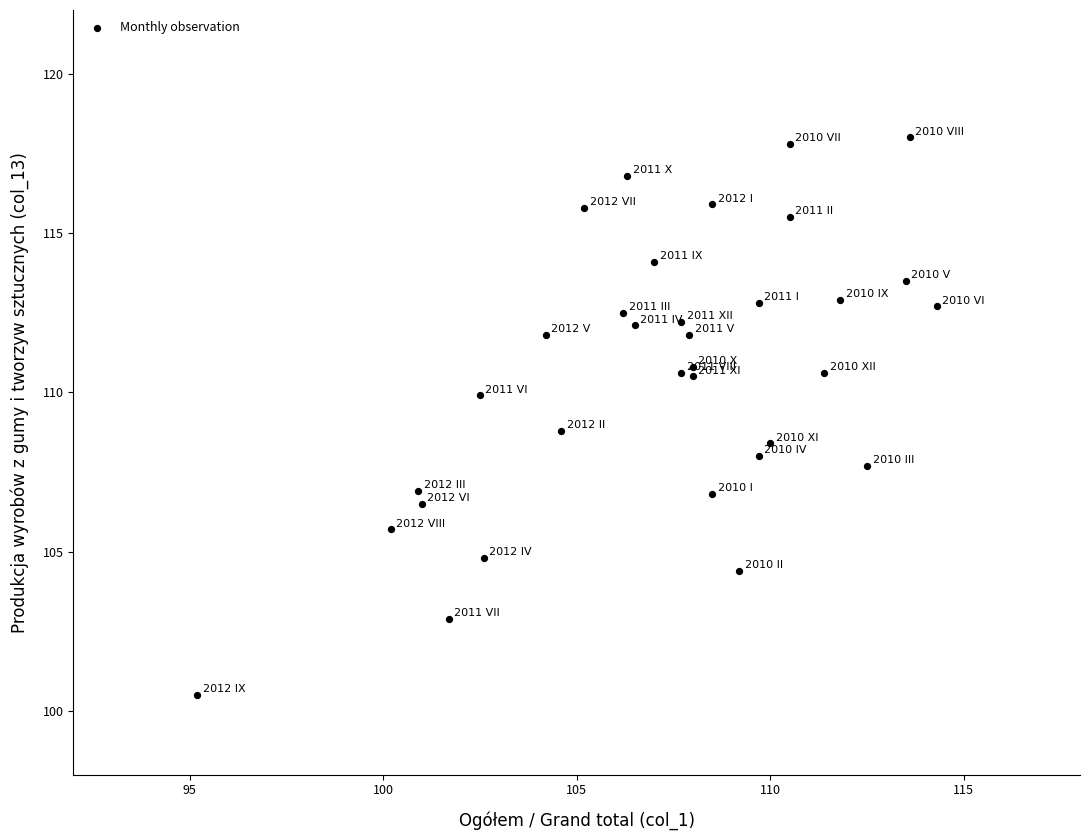

What is the range of Y values (max minus min)?

17.5